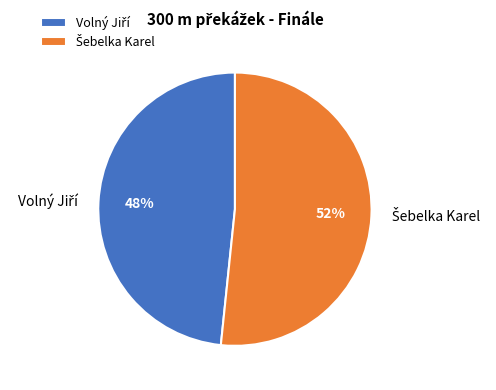

To the nearest percent, what is the average slice percentage?

50%